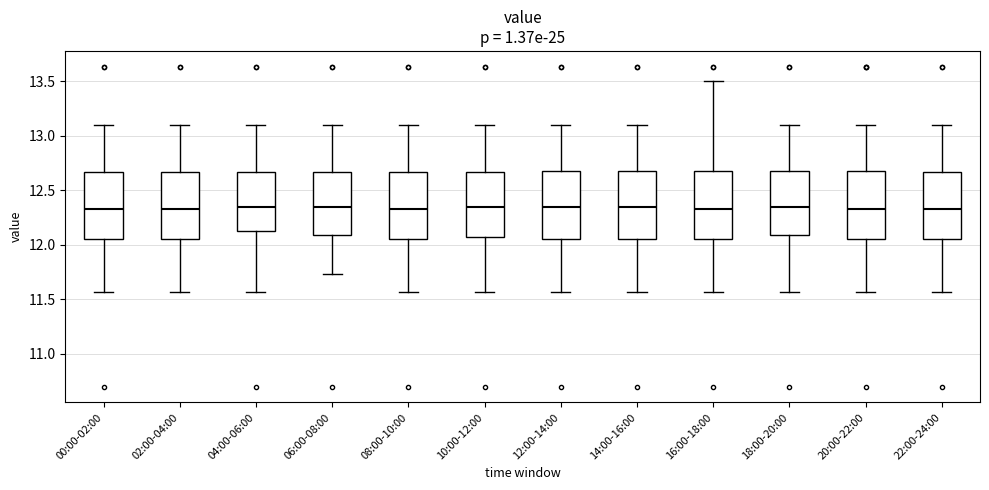

Reading left to right, read every box against the y-axis: the position of its median line, the range the box covers, and the ends of its whiskers. The values are not printed on the chart, so give them approximately, as read against the axis.

00:00-02:00: median 12.35, box 12.05 to 12.65, whiskers 11.55 to 13.10
02:00-04:00: median 12.35, box 12.05 to 12.65, whiskers 11.55 to 13.10
04:00-06:00: median 12.35, box 12.10 to 12.65, whiskers 11.55 to 13.10
06:00-08:00: median 12.35, box 12.10 to 12.65, whiskers 11.75 to 13.10
08:00-10:00: median 12.35, box 12.05 to 12.65, whiskers 11.55 to 13.10
10:00-12:00: median 12.35, box 12.10 to 12.65, whiskers 11.55 to 13.10
12:00-14:00: median 12.35, box 12.05 to 12.70, whiskers 11.55 to 13.10
14:00-16:00: median 12.35, box 12.05 to 12.70, whiskers 11.55 to 13.10
16:00-18:00: median 12.35, box 12.05 to 12.70, whiskers 11.55 to 13.50
18:00-20:00: median 12.35, box 12.10 to 12.70, whiskers 11.55 to 13.10
20:00-22:00: median 12.35, box 12.05 to 12.70, whiskers 11.55 to 13.10
22:00-24:00: median 12.35, box 12.05 to 12.65, whiskers 11.55 to 13.10